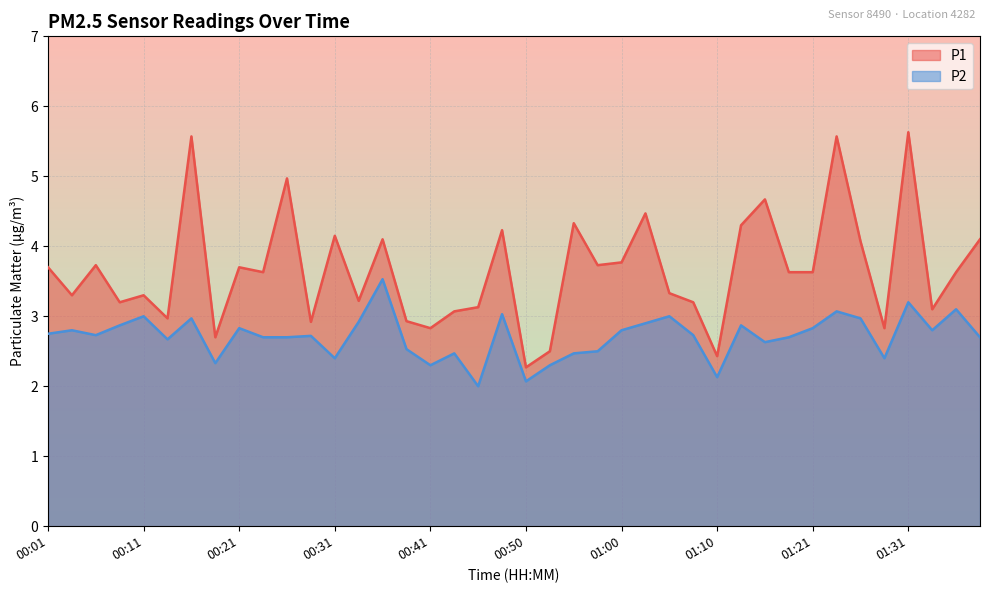

Between 00:13 and 00:41, which series saw the biggest shift?

P2